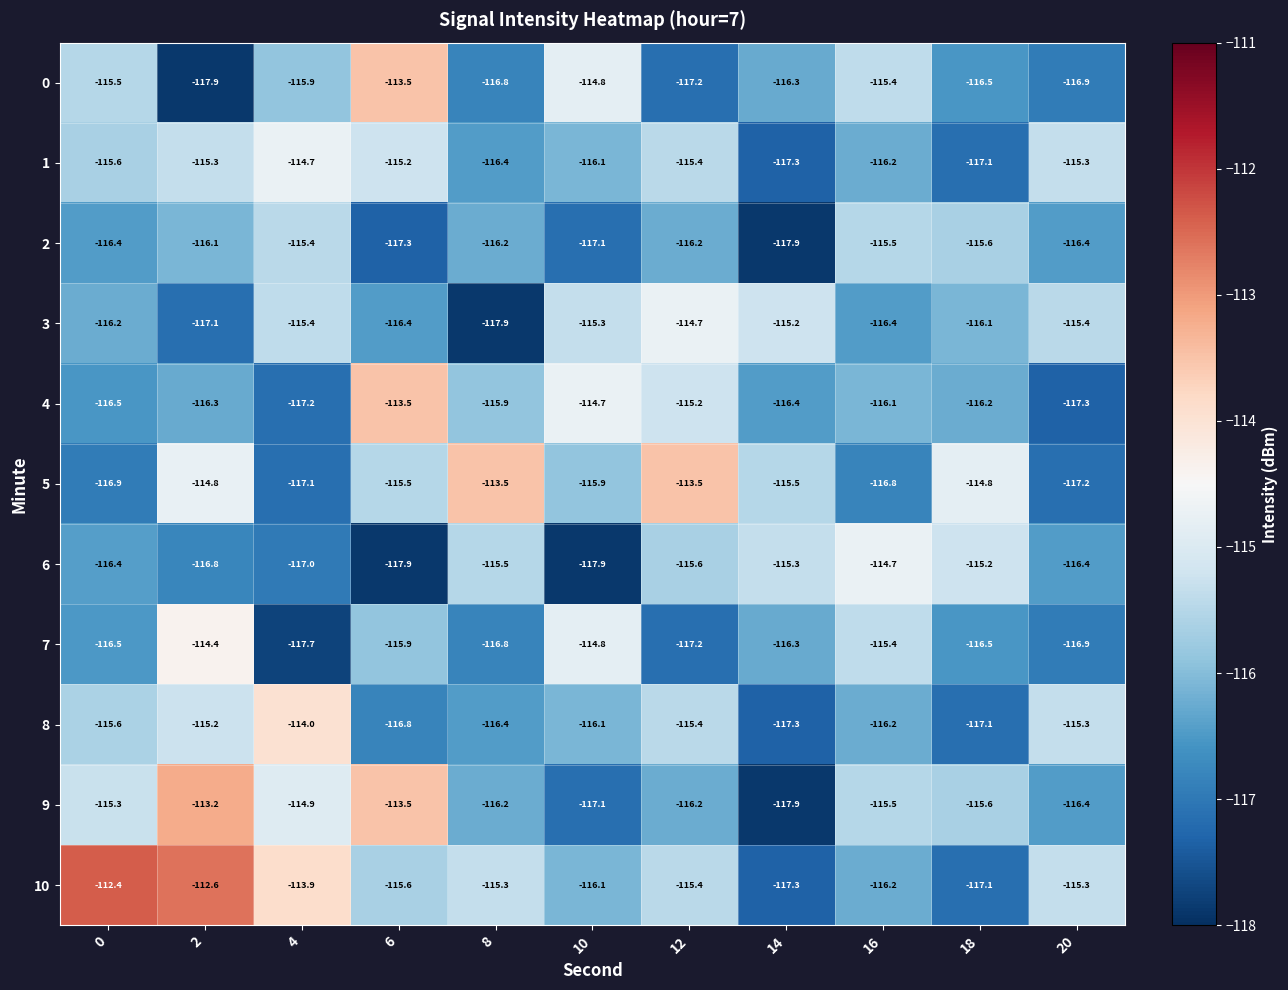

Which category has the highest value in the 6 series?

16